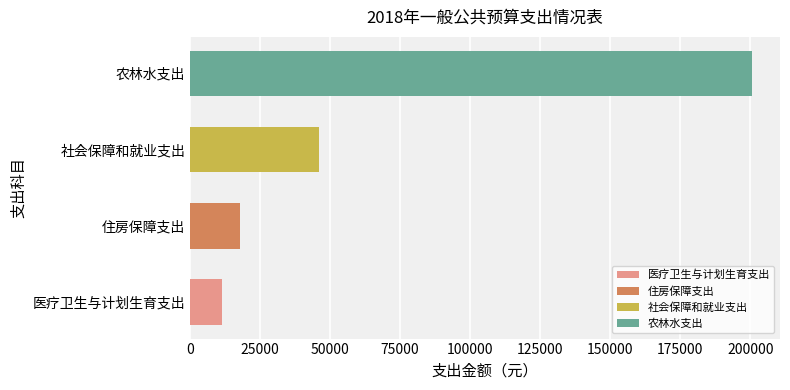

Reading right to left, list all the values displayed in this chart.

住房保障支出=17997.1	农林水支出=200527.0	医疗卫生与计划生育支出=11548.1	社会保障和就业支出=46193.1